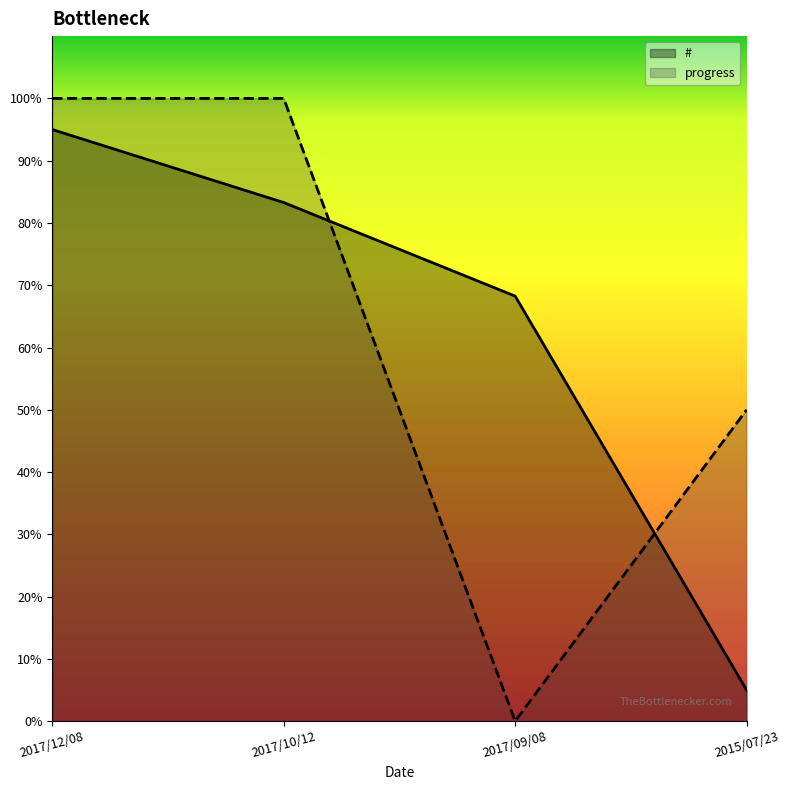

Reading right to left, transcribe all the data shown in this chart.

#: 2015/07/23=5.0	2017/09/08=68.3	2017/10/12=83.3	2017/12/08=95.0
progress: 2015/07/23=50.0	2017/09/08=0.0	2017/10/12=100.0	2017/12/08=100.0